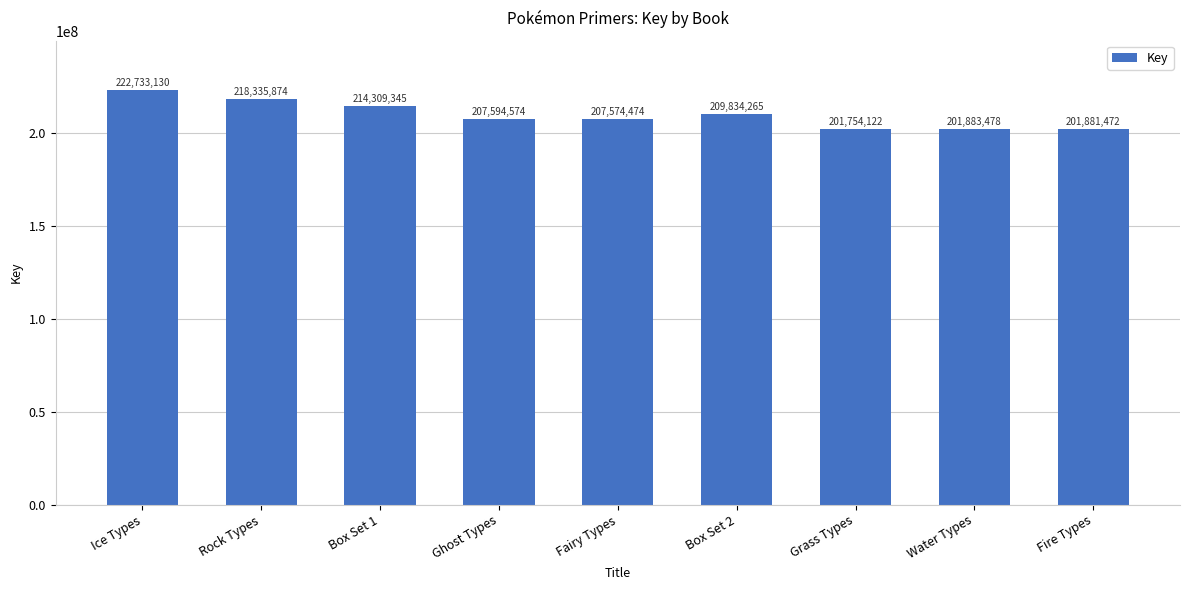

Read the value at Grass Types, to the nearest 100.

201754100